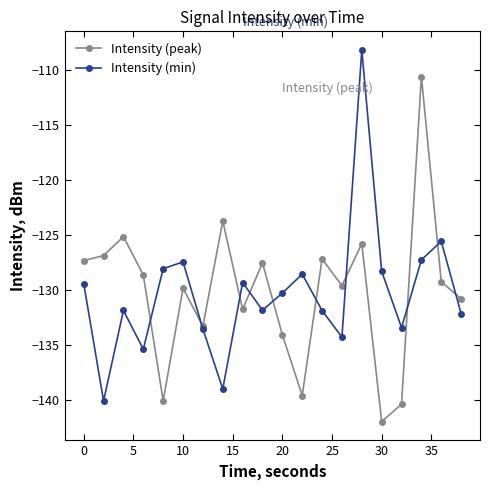

True or false: Intensity (min) and Intensity (peak) intersect in this chart.

True